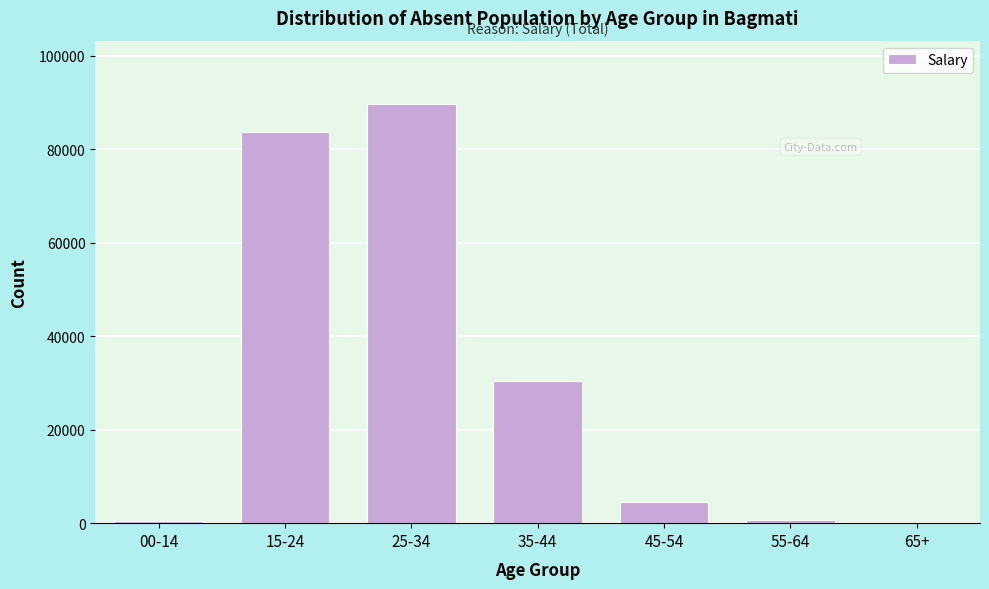

Where is the data nearest to the value 44914?

35-44